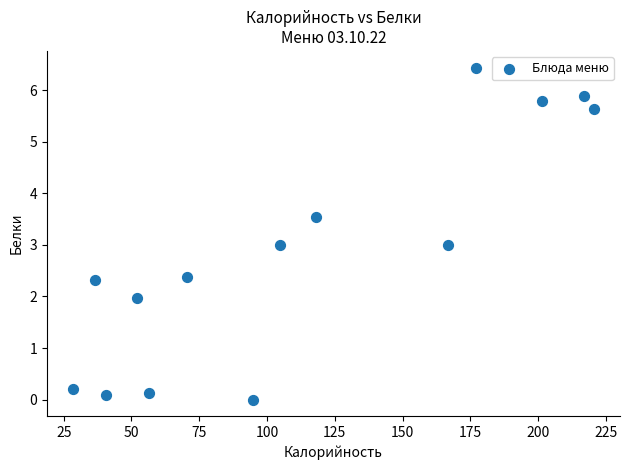

What is the range of X values (max minus min)?

192.2